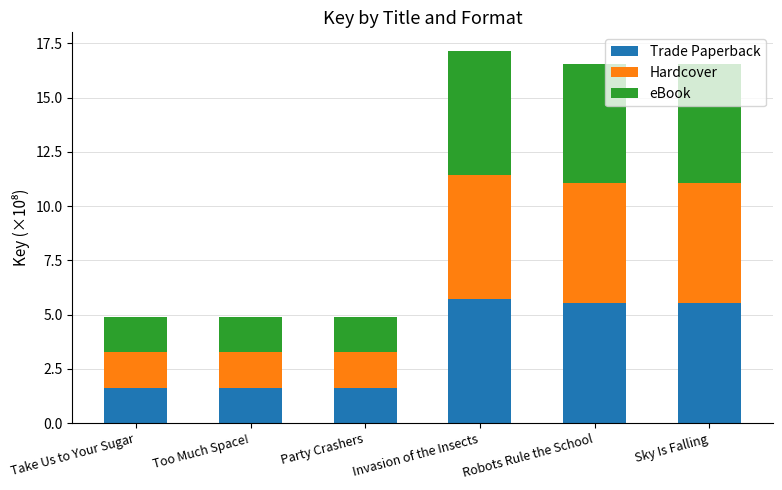

Is it true that Trade Paperback equals 8.4 at Sky Is Falling?

False